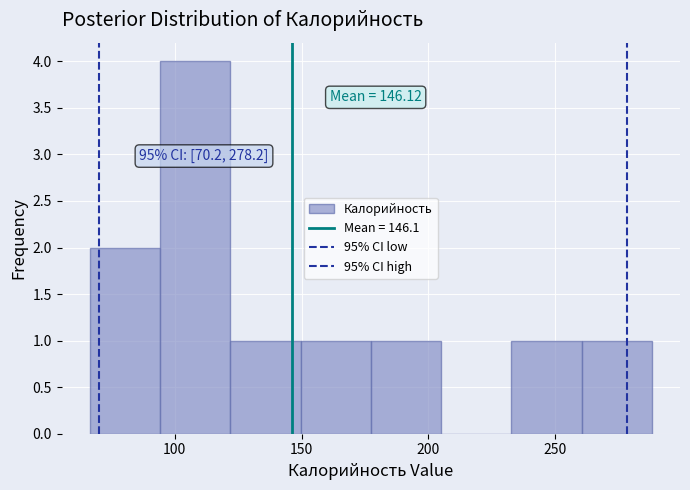

Over which range of the x-axis is the bar tallest?

95 to 120